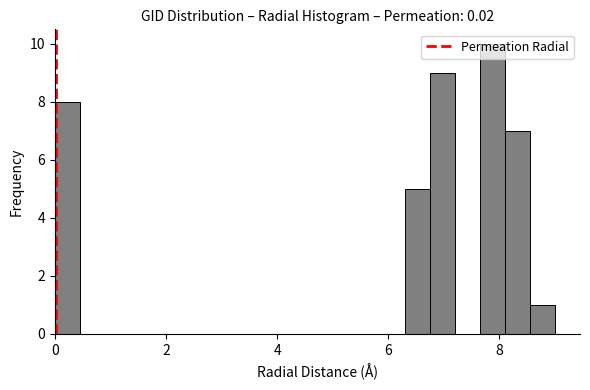

Read against the x-axis, roughly where is the centre of the tallest bar?

7.8